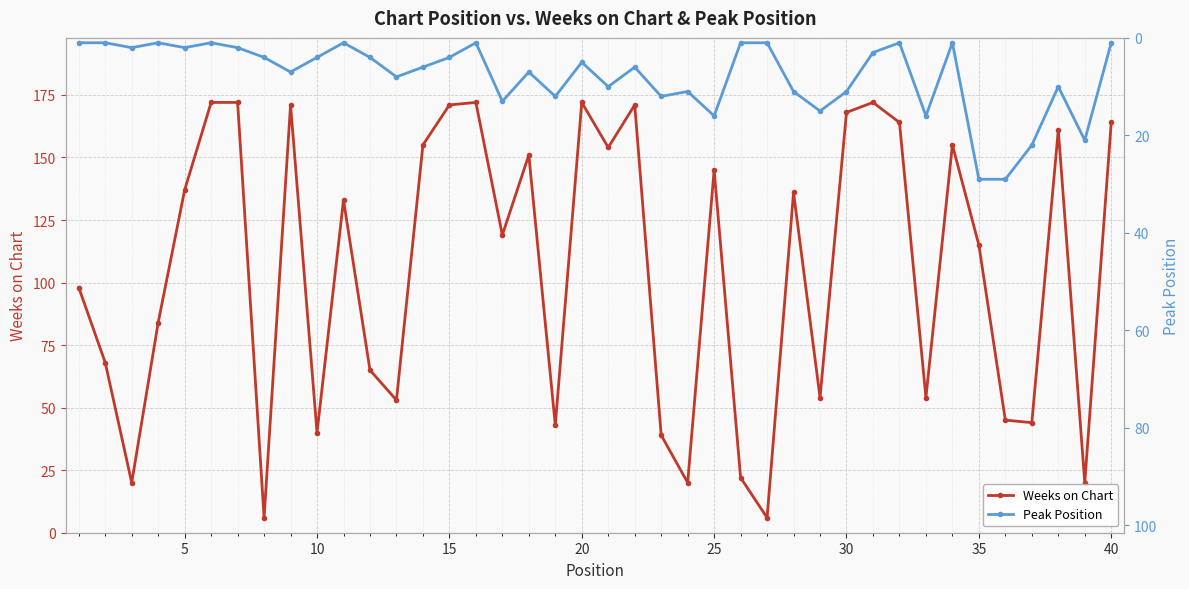

In Weeks on Chart, how many points are lower than both neighbors (excluding endpoints)?

13